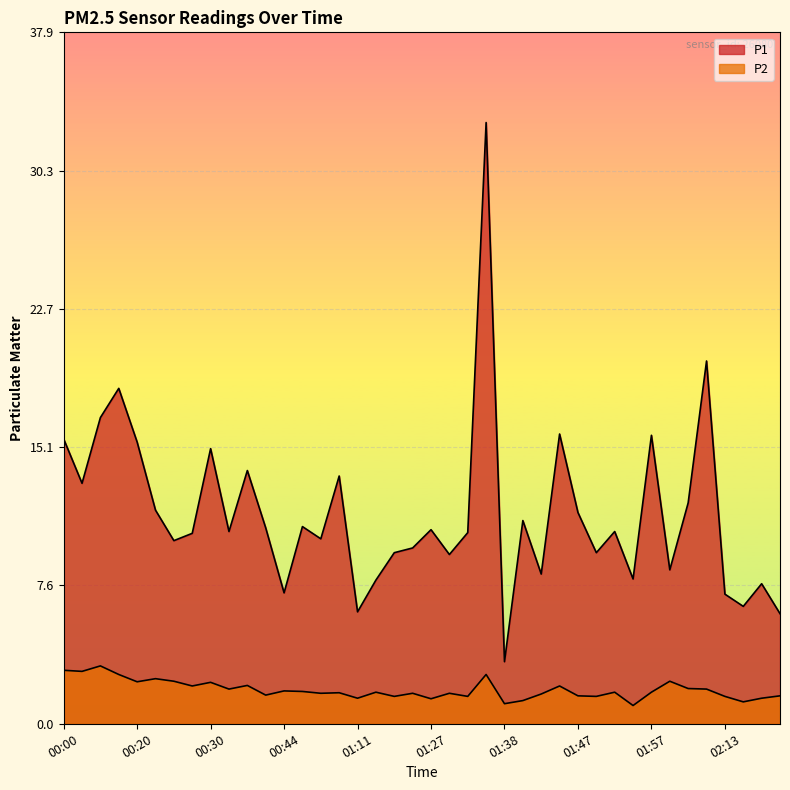

True or false: P1 and P2 cross at least once.

False